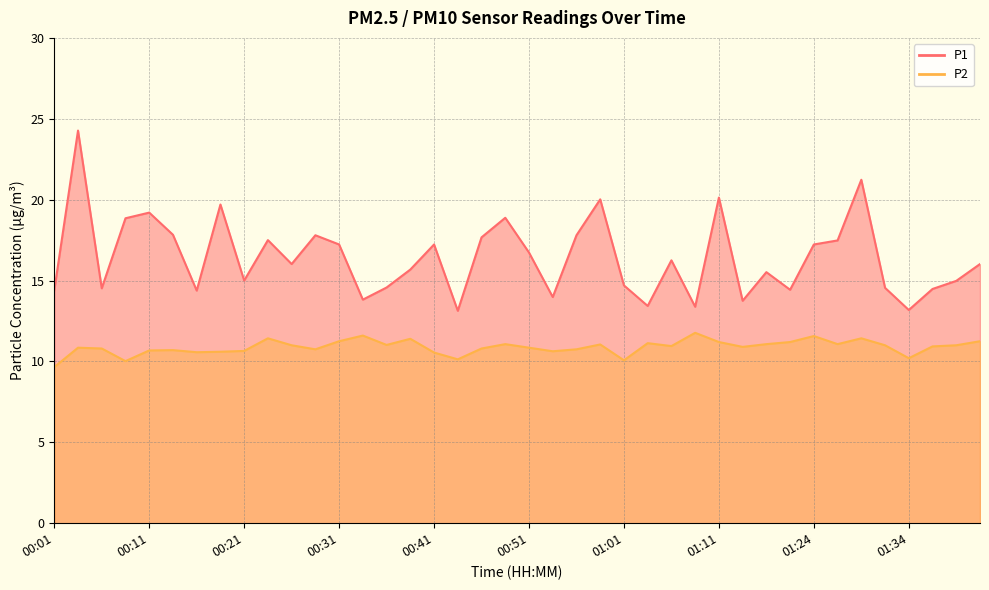

At which category does P2 reach its first local valley?

00:09